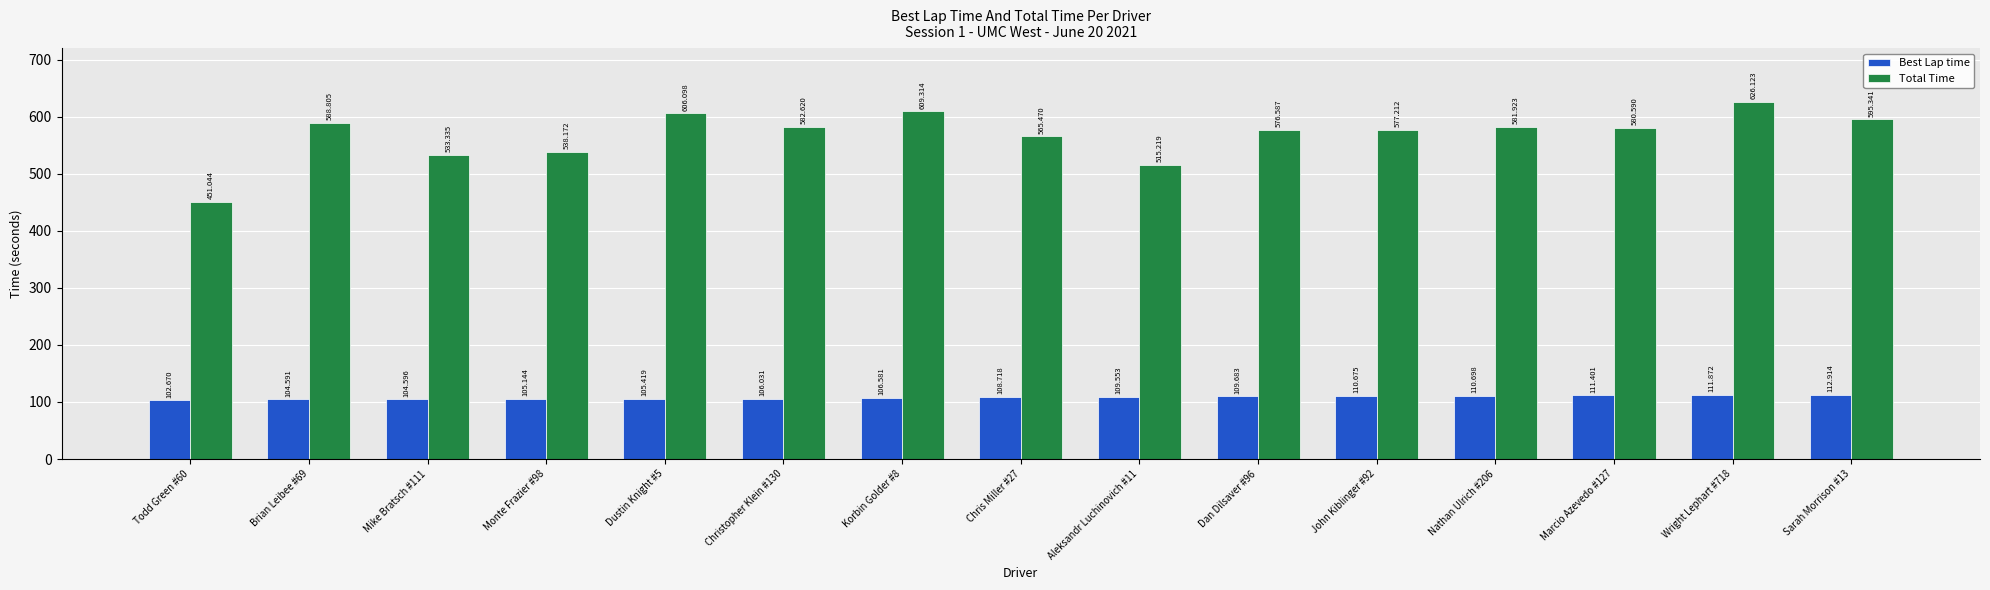

How many groups of bars are there?

15